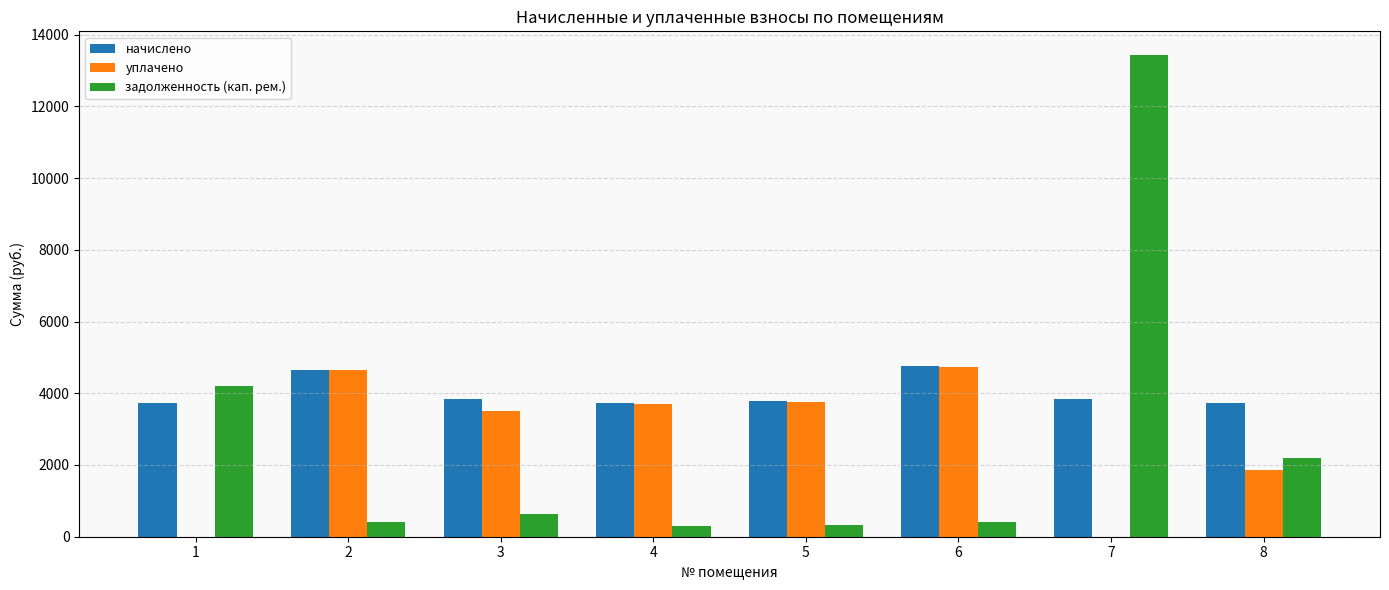

What is the total value across all series at 1?

7934.9